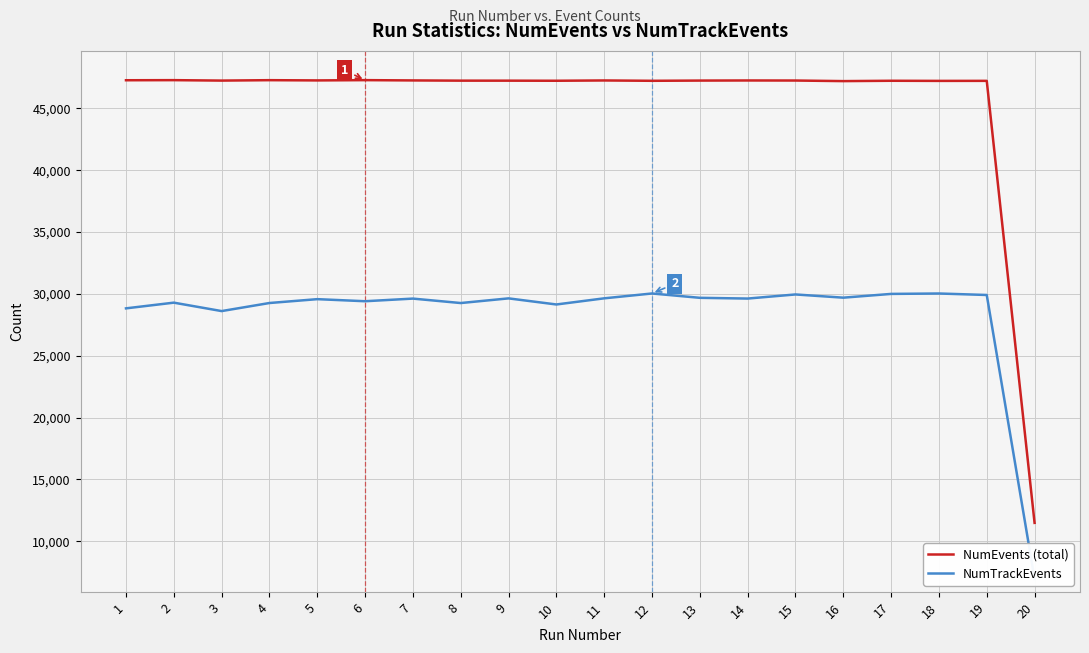

Which series changed the most between 10 and 12?

NumTrackEvents